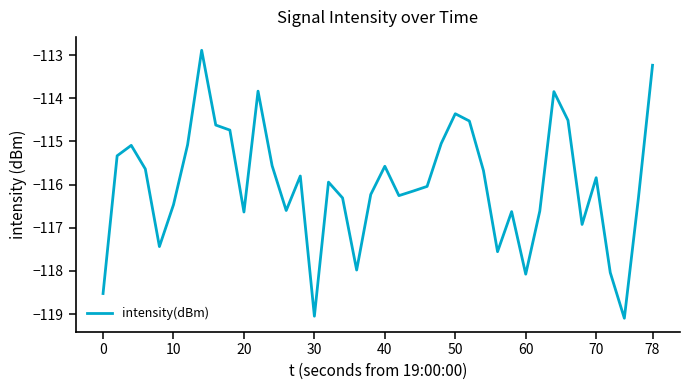

What is the difference between the maximum and minimum values?

6.2